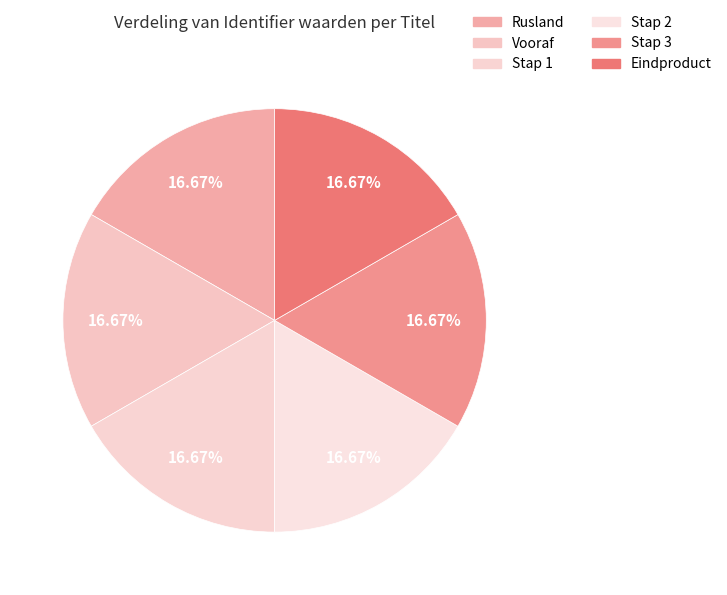

Does Stap 3 represent more than half of the total?

No